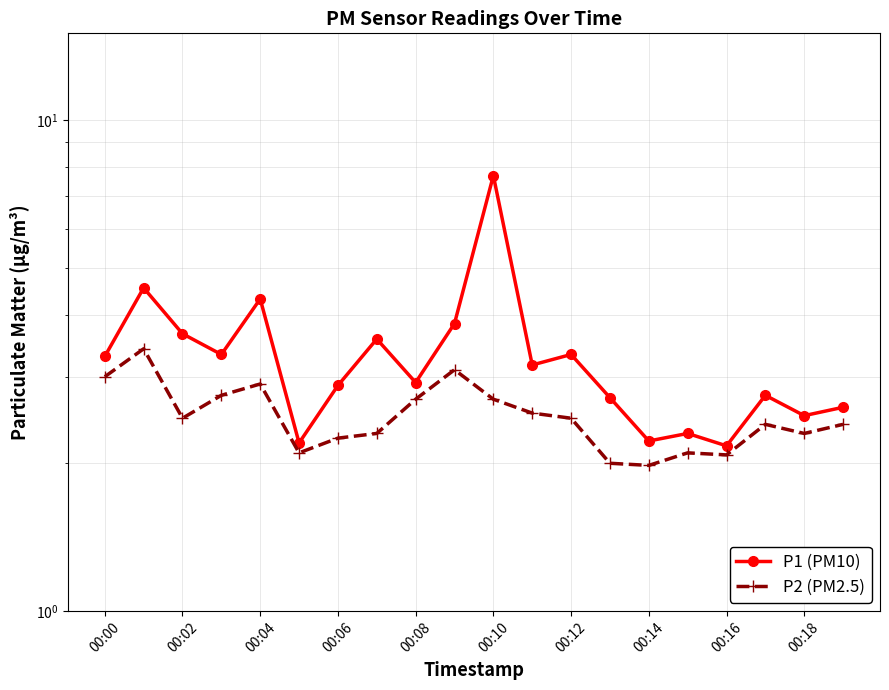

Reading left to right, extract all data points from this chart.

P1 (PM10): 3.3	4.5	3.7	3.3	4.3	2.2	2.9	3.6	2.9	3.9	7.7	3.2	3.3	2.7	2.2	2.3	2.2	2.8	2.5	2.6
P2 (PM2.5): 3.0	3.4	2.5	2.8	2.9	2.1	2.2	2.3	2.7	3.1	2.7	2.5	2.5	2.0	2.0	2.1	2.1	2.4	2.3	2.4